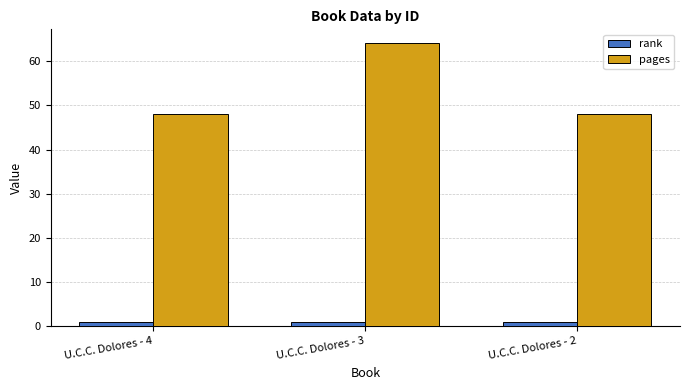

Reading right to left, transcribe all the data shown in this chart.

rank: 1	1	1
pages: 48	64	48